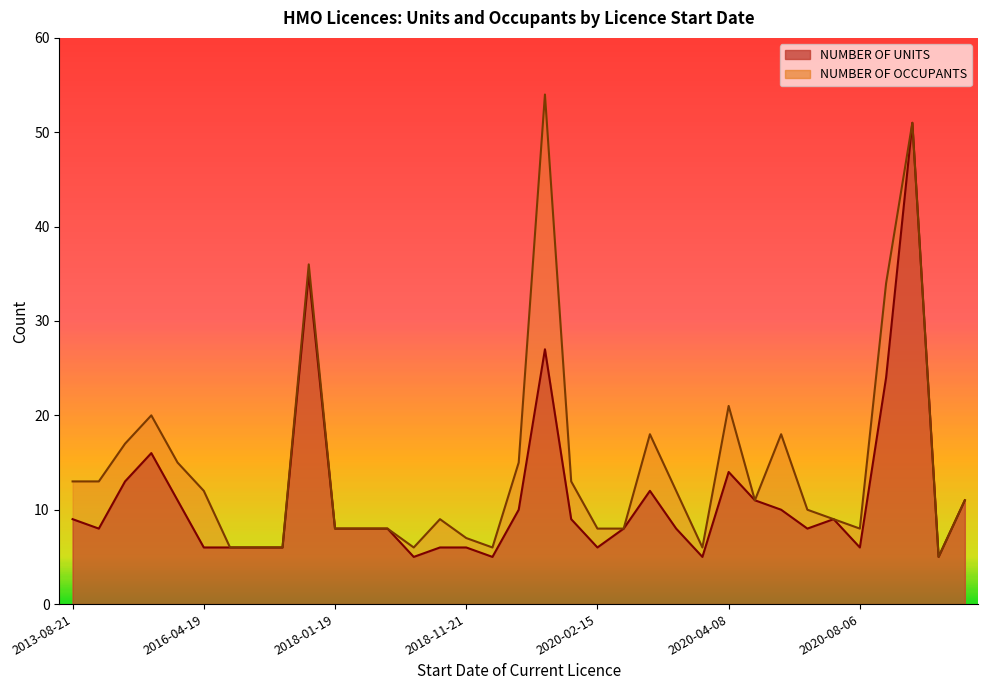

What is the difference between the NUMBER OF UNITS values at 2016-04-19 and 2020-04-23?

4